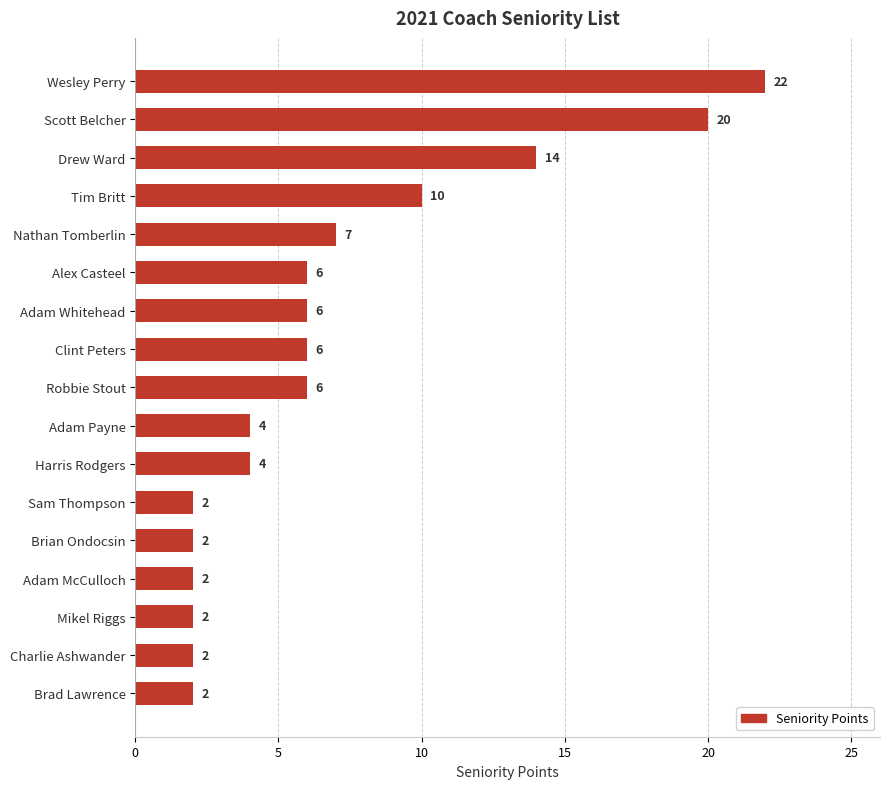

Which category has the highest value across all series?

Wesley Perry